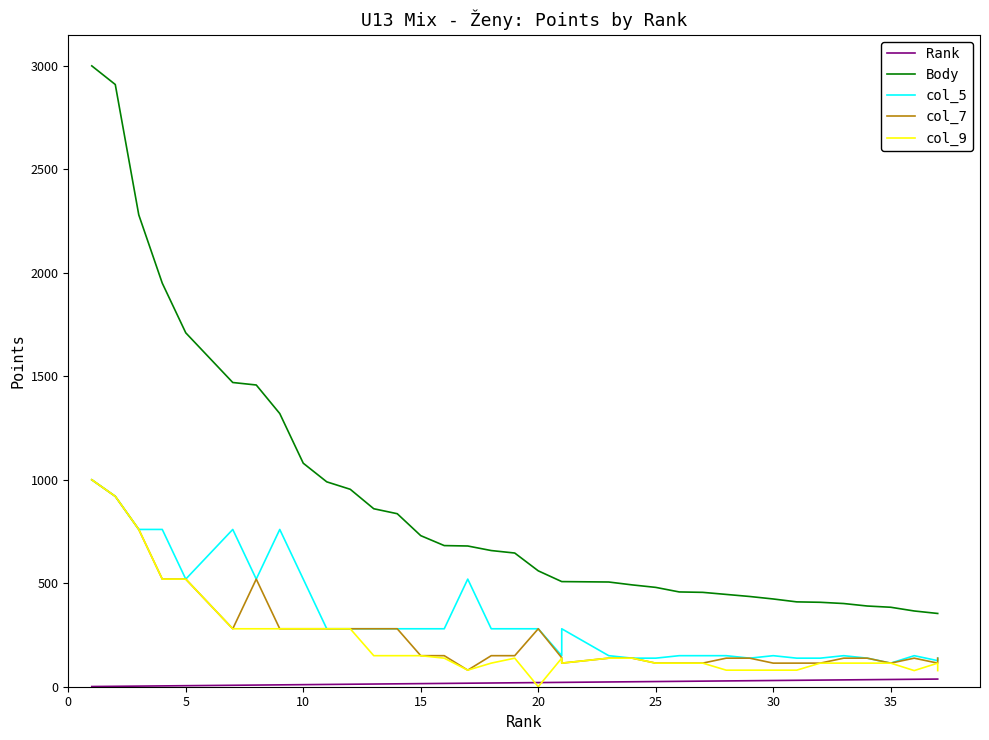

At 0, list the series in order from largest to smallest.

Body, col_5, col_7, col_9, Rank